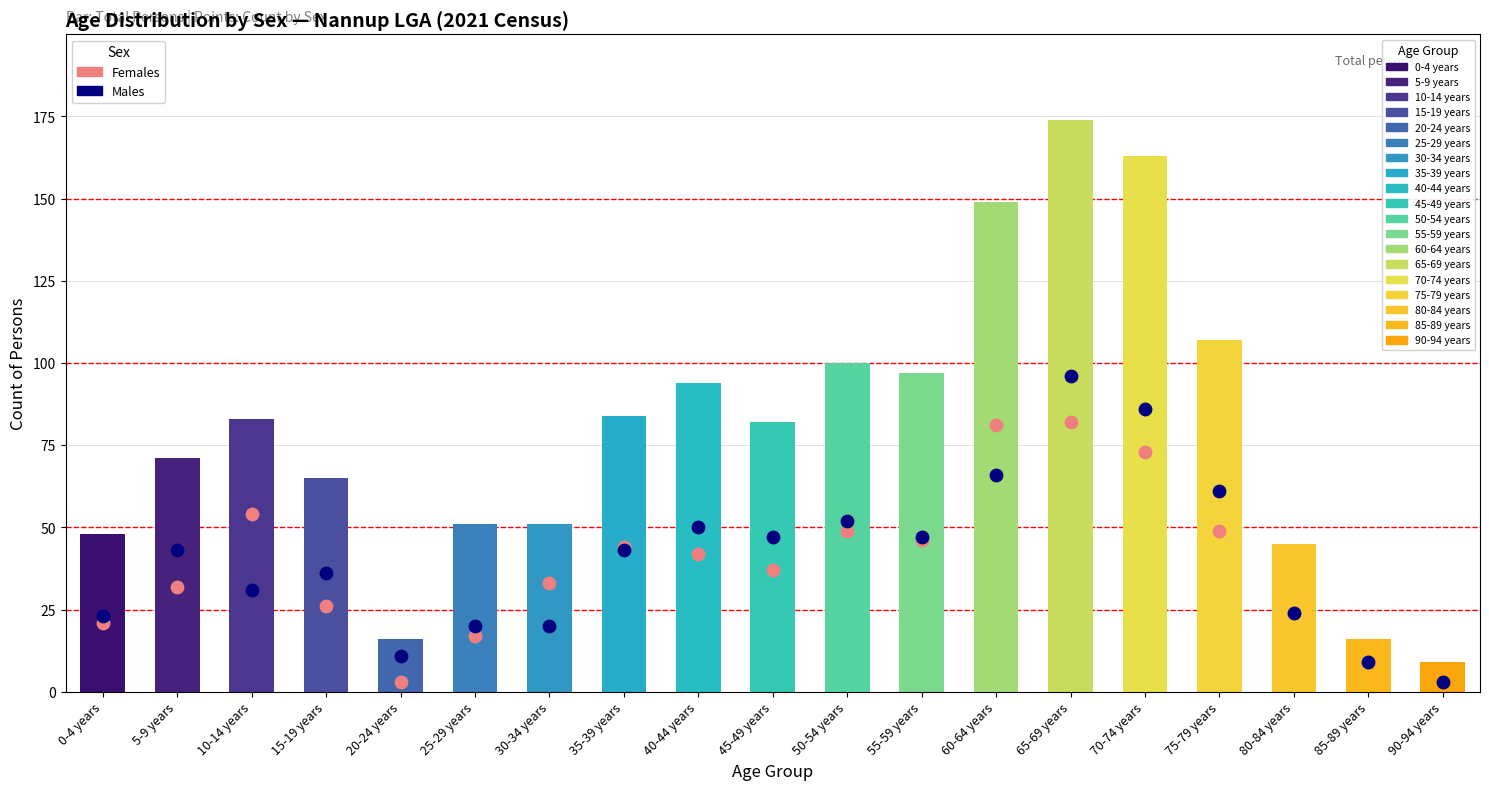

Which series has the widest spread of Y values?

Persons (Total)